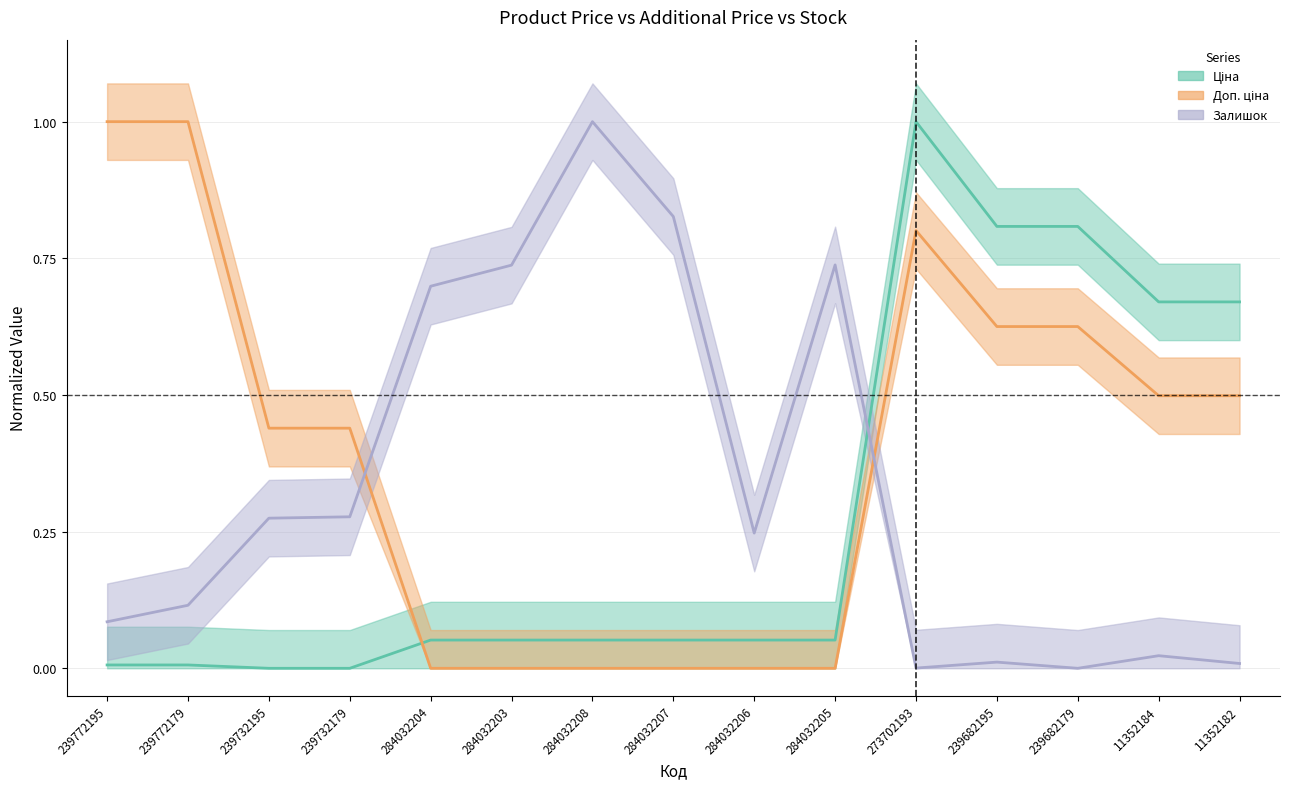

Between which two adjacent categories do Залишок and Доп. ціна first intersect?

239732179 and 284032204